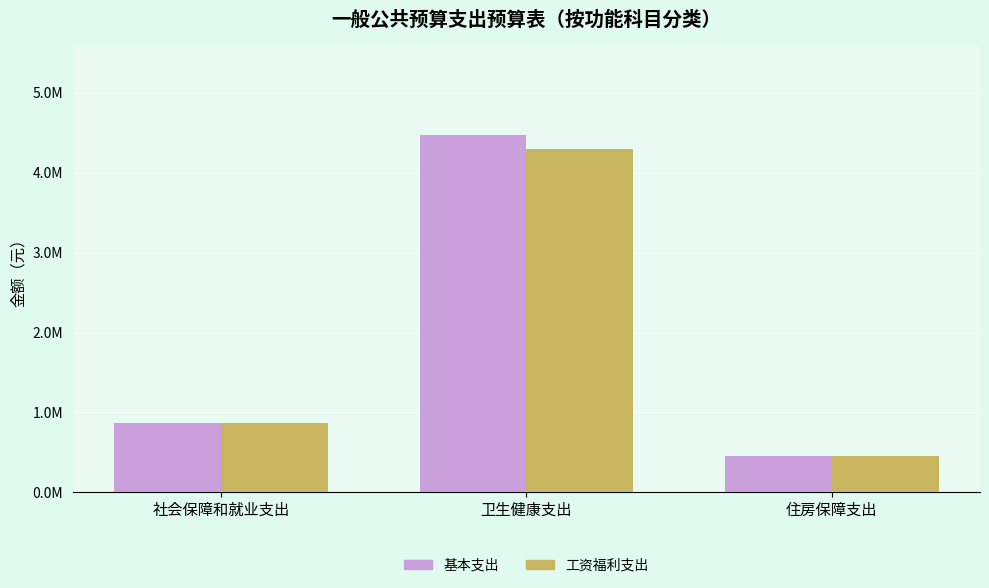

Reading right to left, list all the values displayed in this chart.

基本支出: 460136.2	4467612.7	869002.0
工资福利支出: 460136.2	4298659.7	869002.0